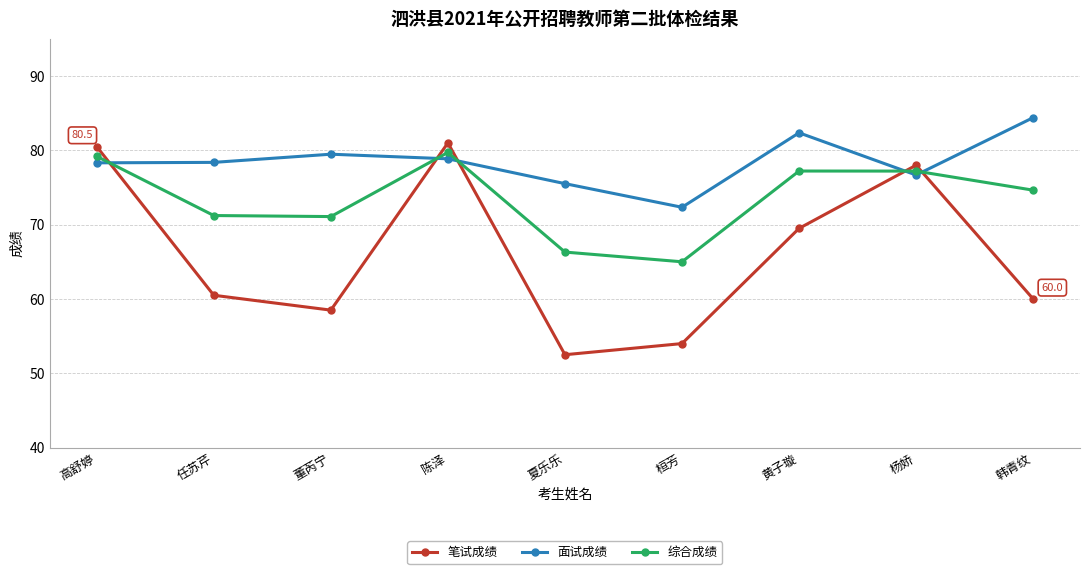

Where does the 笔试成绩 series first go above 60?

高舒婷